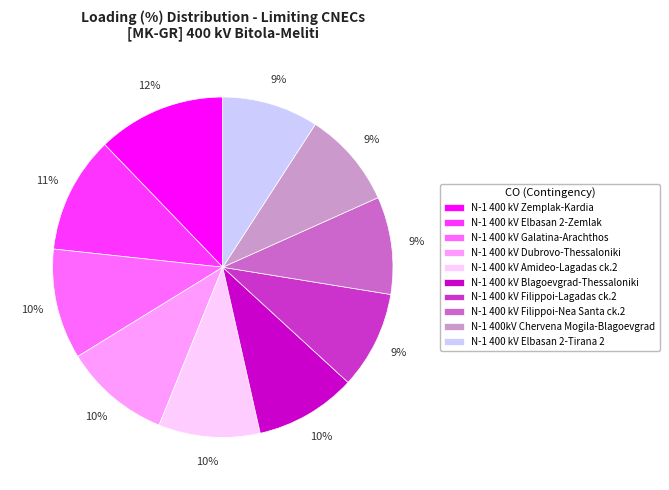

Is it true that N-1 400 kV Dubrovo-Thessaloniki is 10% of the pie?

True